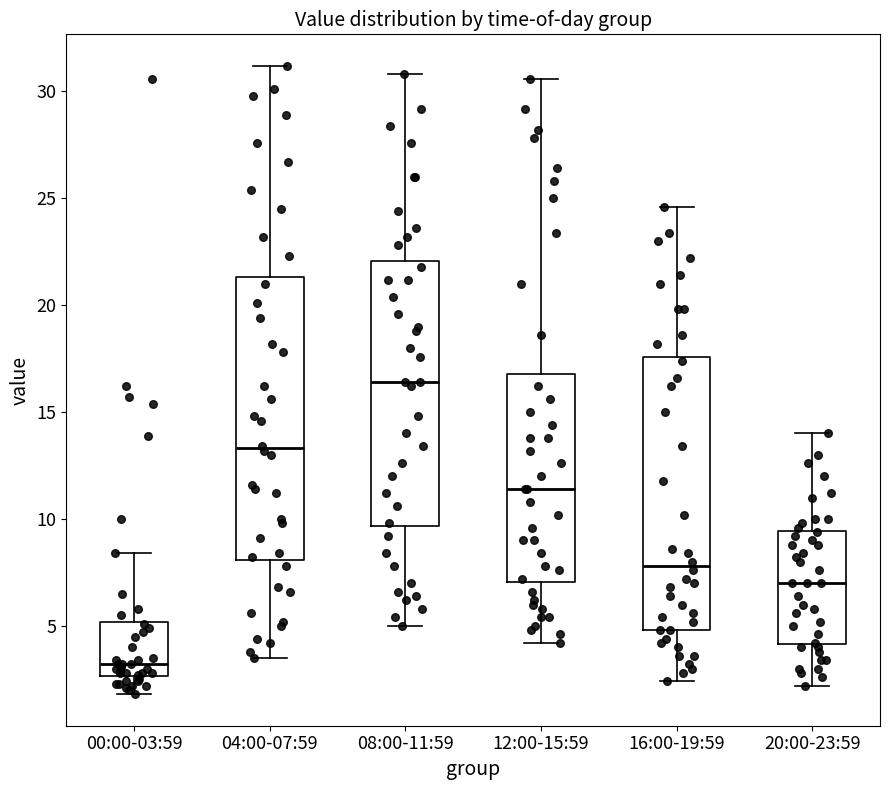

Reading left to right, read every box against the y-axis: the position of its median line, the range the box covers, and the ends of its whiskers. The values are not printed on the chart, so give them approximately, as read against the axis.

00:00-03:59: median 3.0, box 2.5 to 5.0, whiskers 2.0 to 8.5
04:00-07:59: median 13.5, box 8.0 to 21.5, whiskers 3.5 to 31.0
08:00-11:59: median 16.5, box 9.5 to 22.0, whiskers 5.0 to 31.0
12:00-15:59: median 11.5, box 7.0 to 17.0, whiskers 4.0 to 30.5
16:00-19:59: median 8.0, box 5.0 to 17.5, whiskers 2.5 to 24.5
20:00-23:59: median 7.0, box 4.0 to 9.5, whiskers 2.0 to 14.0